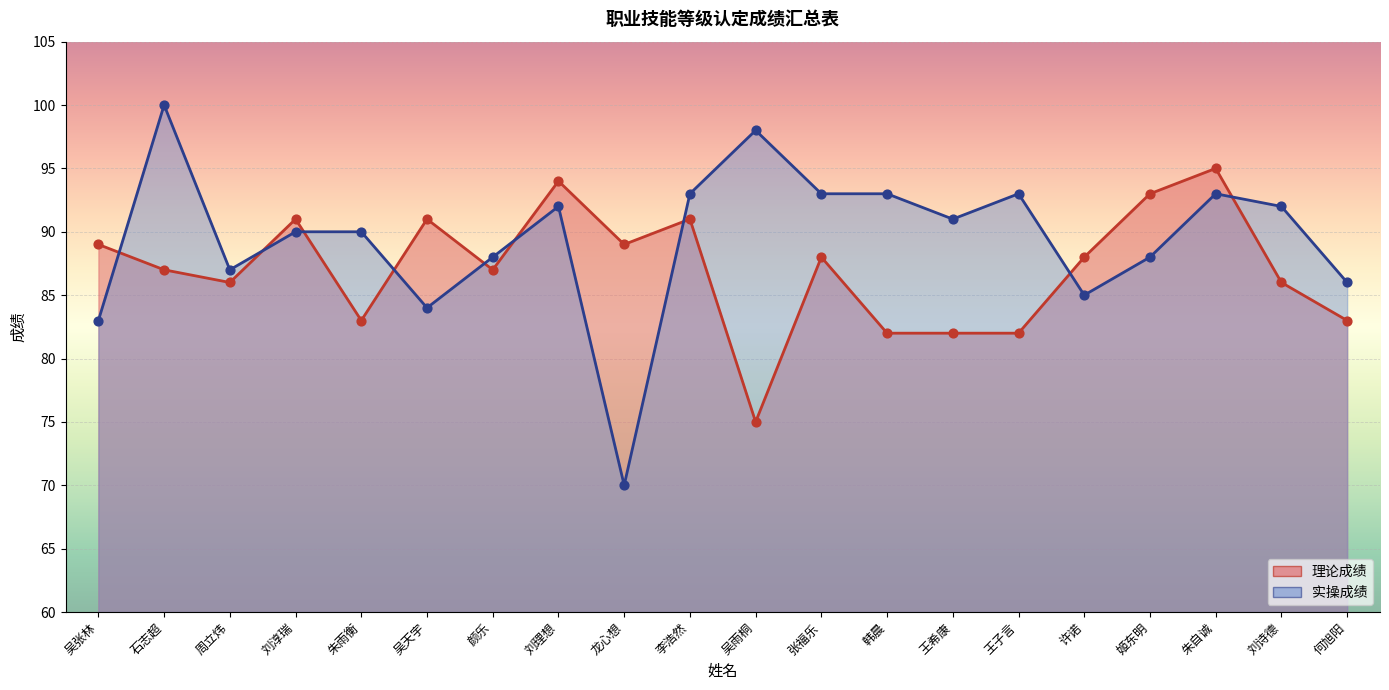

Which series contains the highest Y value?

实操成绩